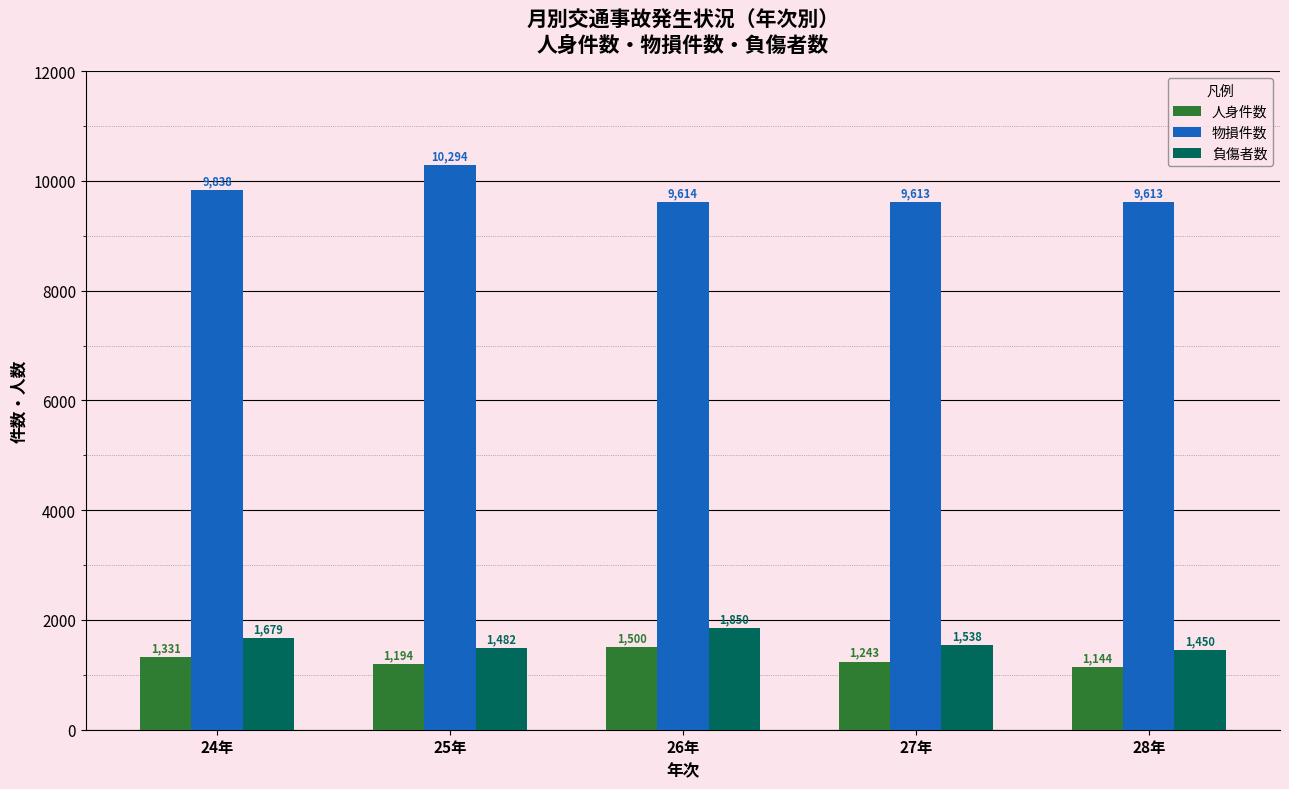

Reading left to right, extract all data points from this chart.

人身件数: 1331	1194	1500	1243	1144
物損件数: 9838	10294	9614	9613	9613
負傷者数: 1679	1482	1850	1538	1450